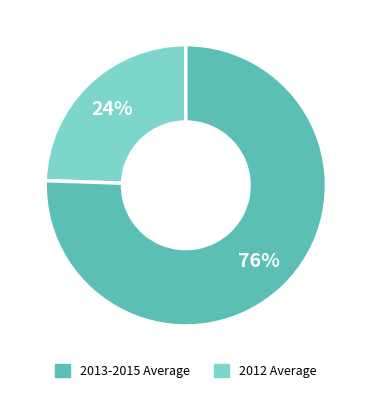

Does any single category account for the majority?

Yes